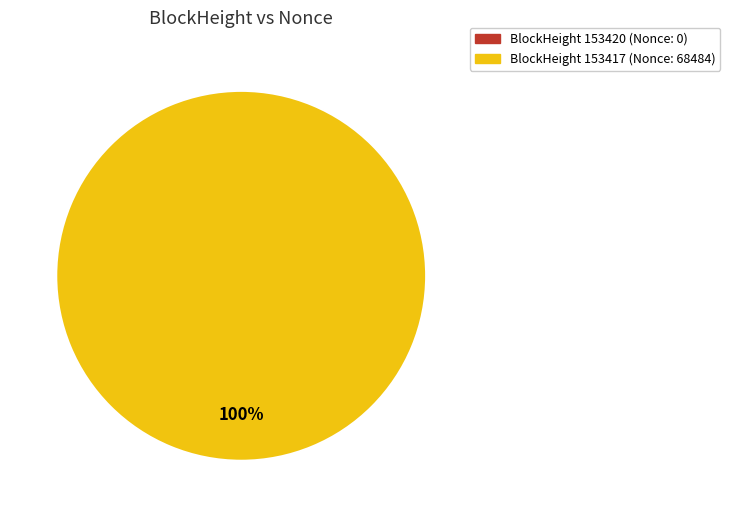

To the nearest percent, what portion does 153417 represent?

100%